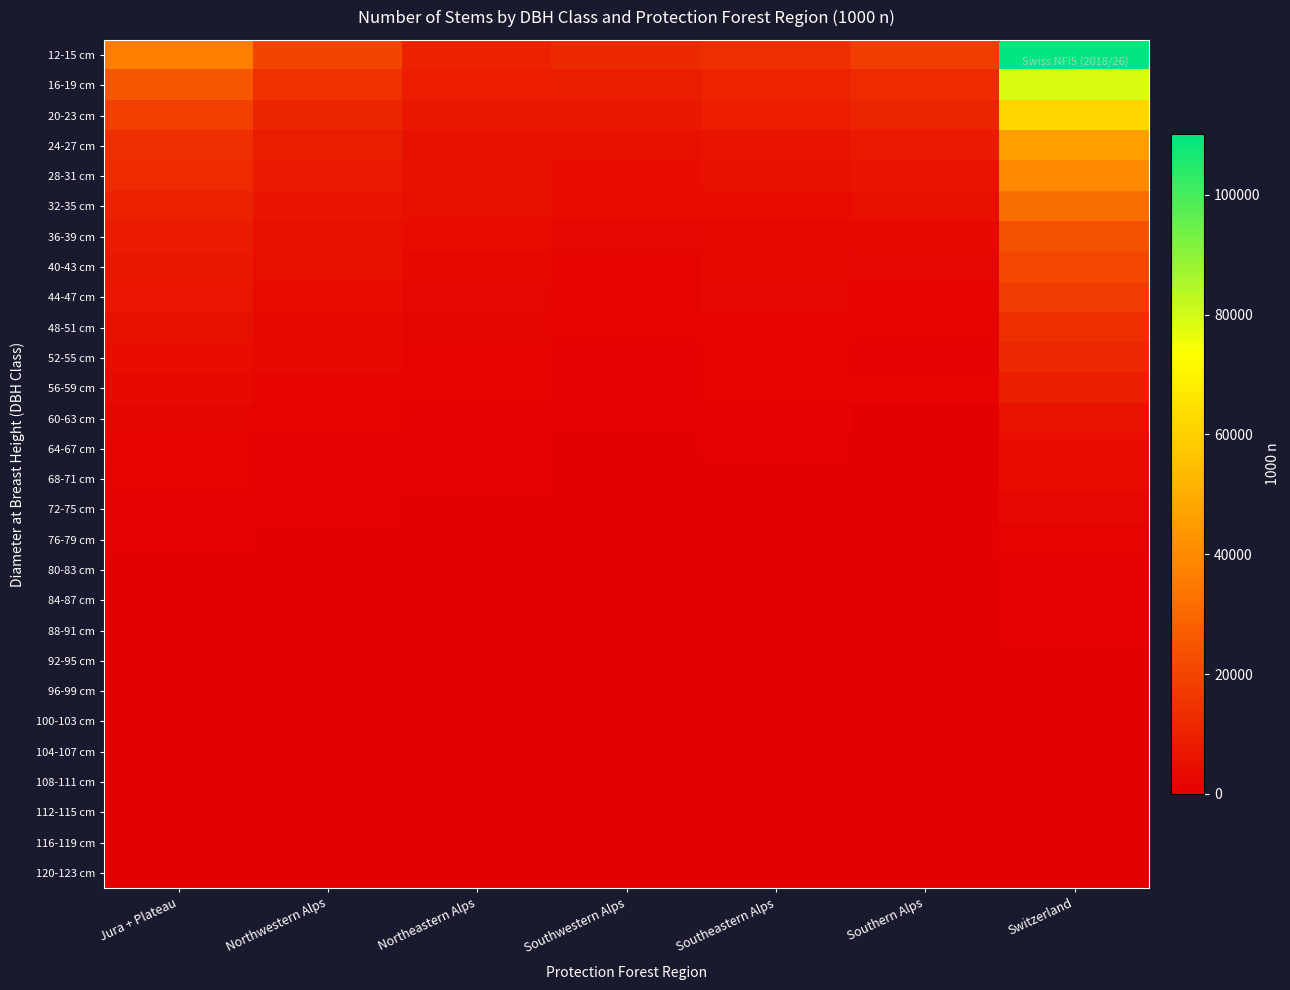

Which series has the widest spread of values?

12-15 cm